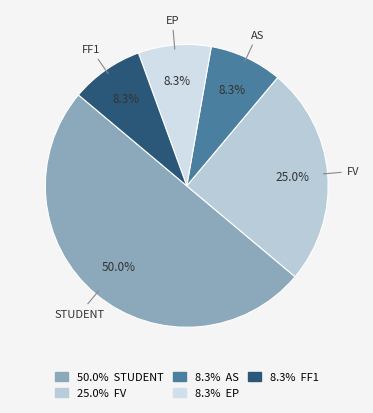

Between EP and FV, which is larger?

FV